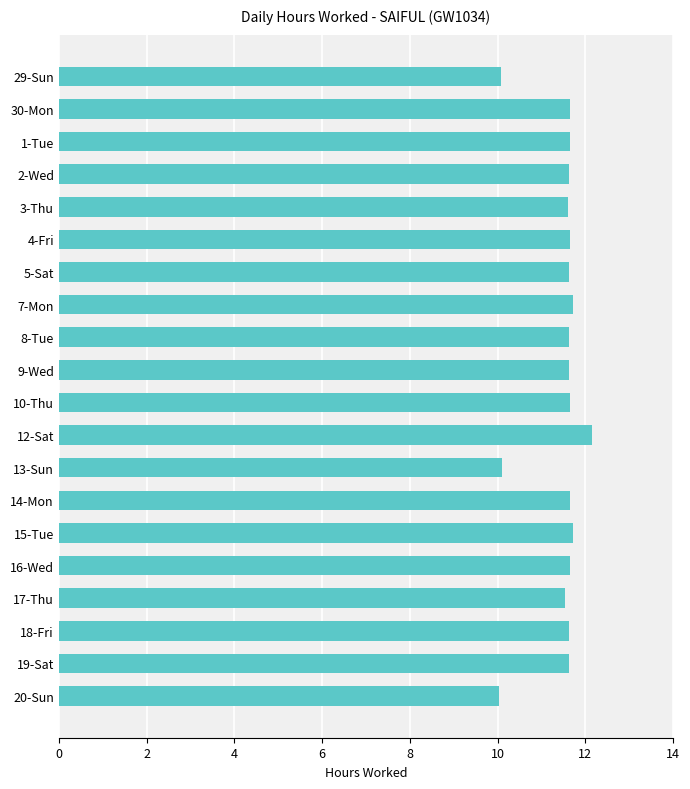

What is the difference between the maximum and second lowest values?

2.1